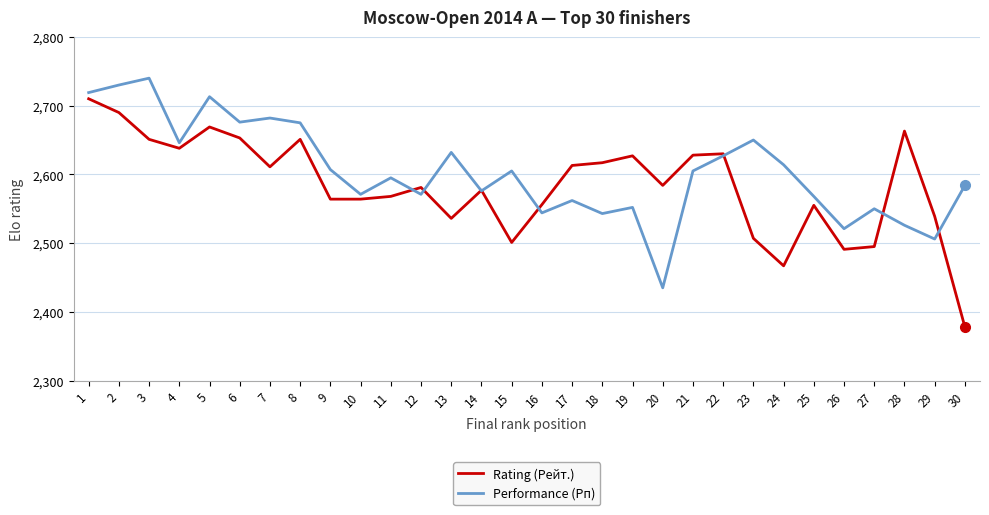

Is the value of Performance (Рп) at 24 greater than the value of Rating (Рейт.) at 10?

Yes